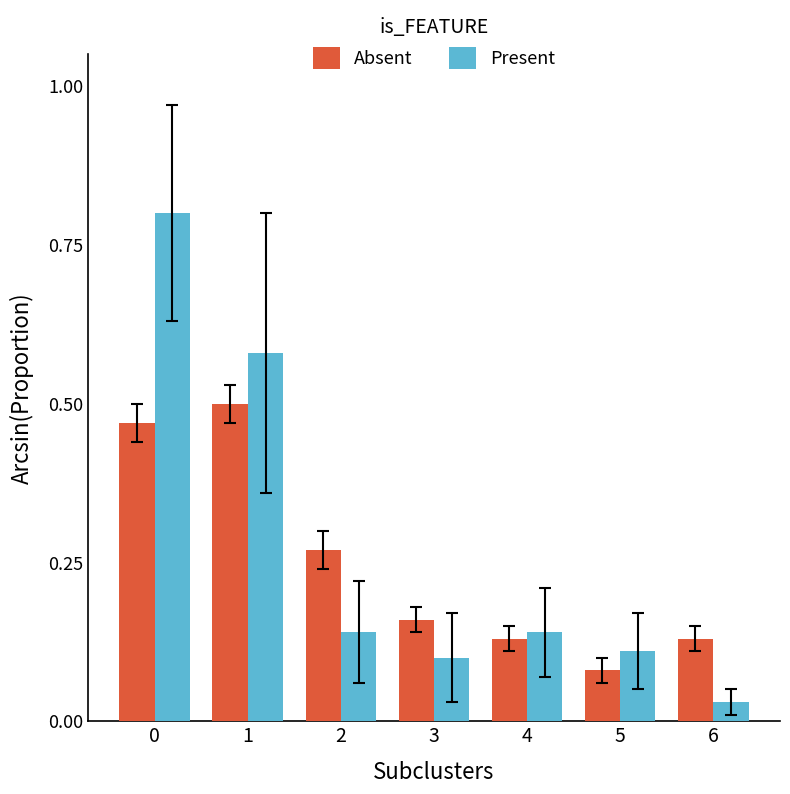

What is the difference between the maximum and minimum values in the Absent series?

0.4